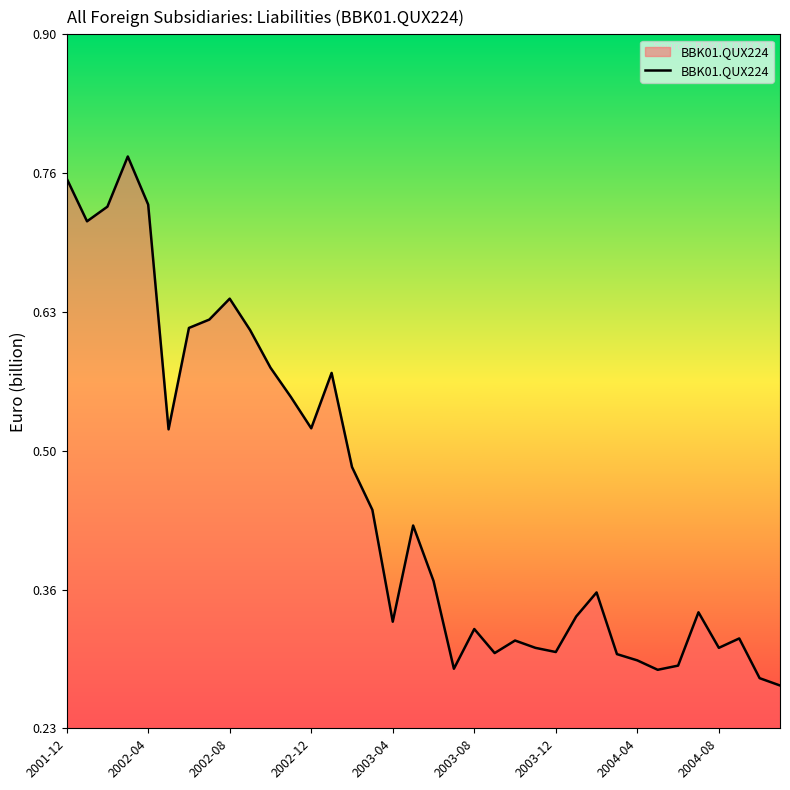

Does the chart display data point markers on the line(s)?

No